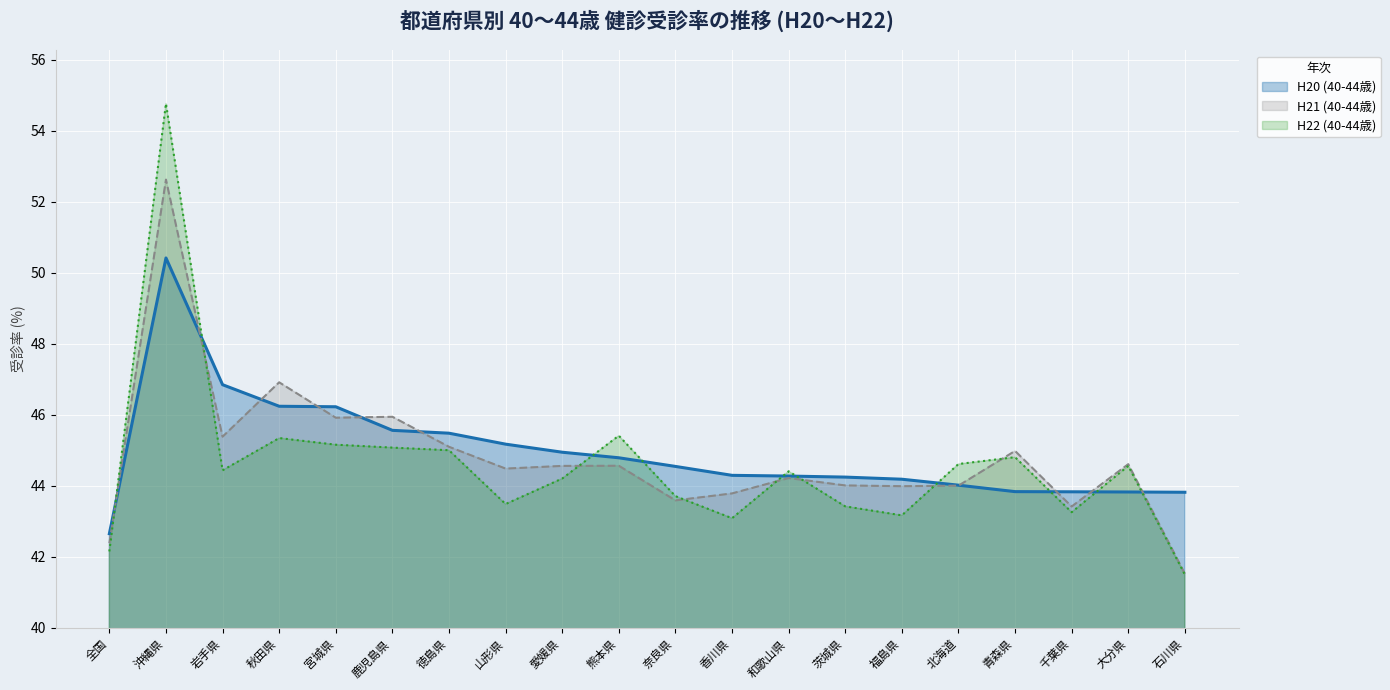

What is the label of the 6th point from the left?

鹿児島県